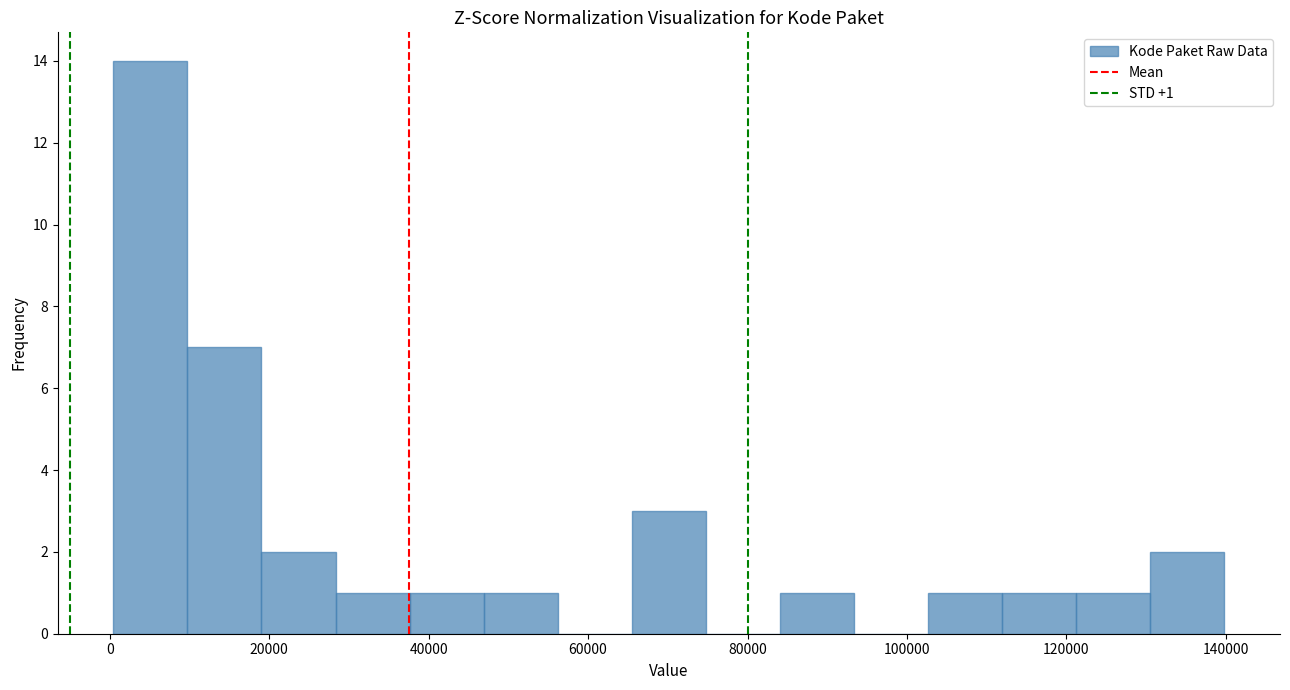

Over which range of the x-axis is the bar tallest?

0 to 10000